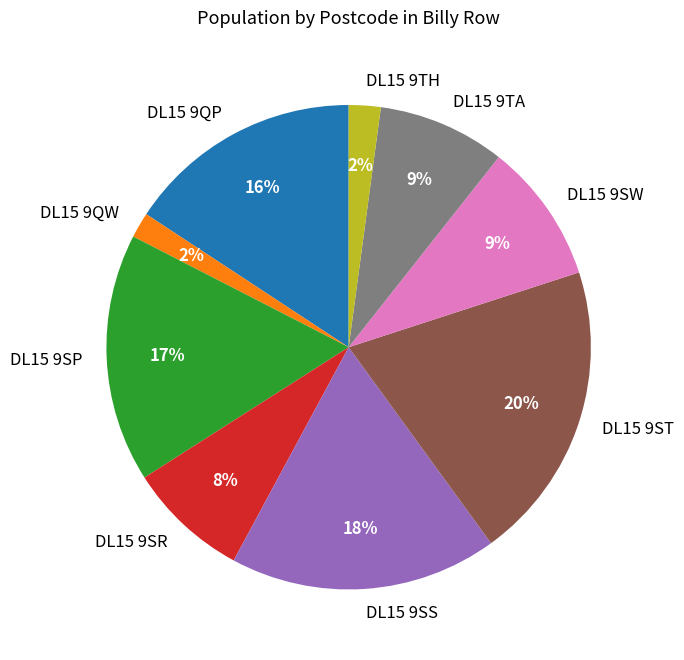

What is the largest slice in the pie chart?

DL15 9ST